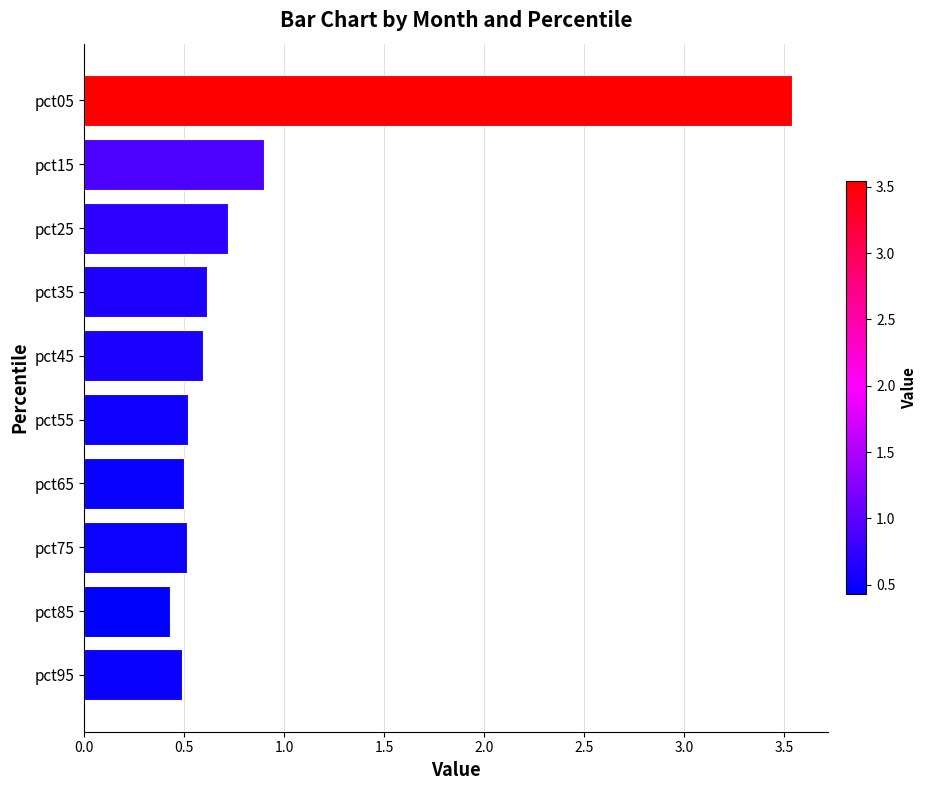

True or false: the data shows 0.9 at pct95.

False